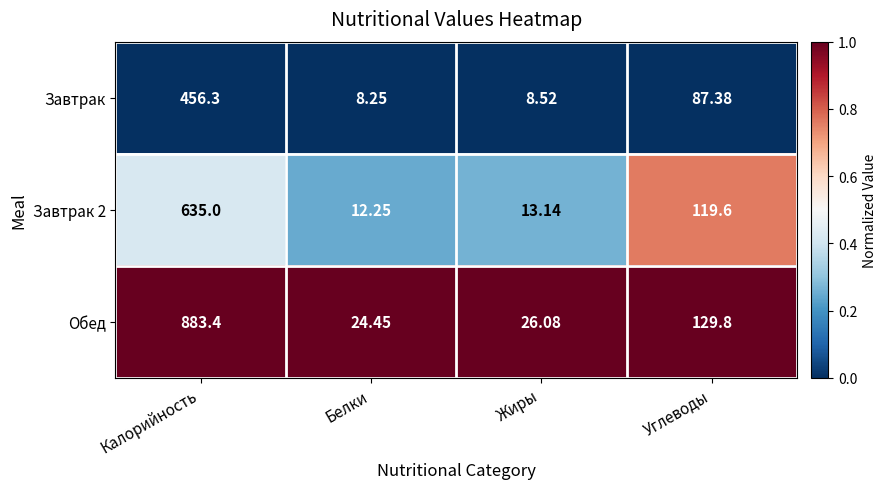

Rank the series at Белки from highest to lowest value.

Обед, Завтрак 2, Завтрак